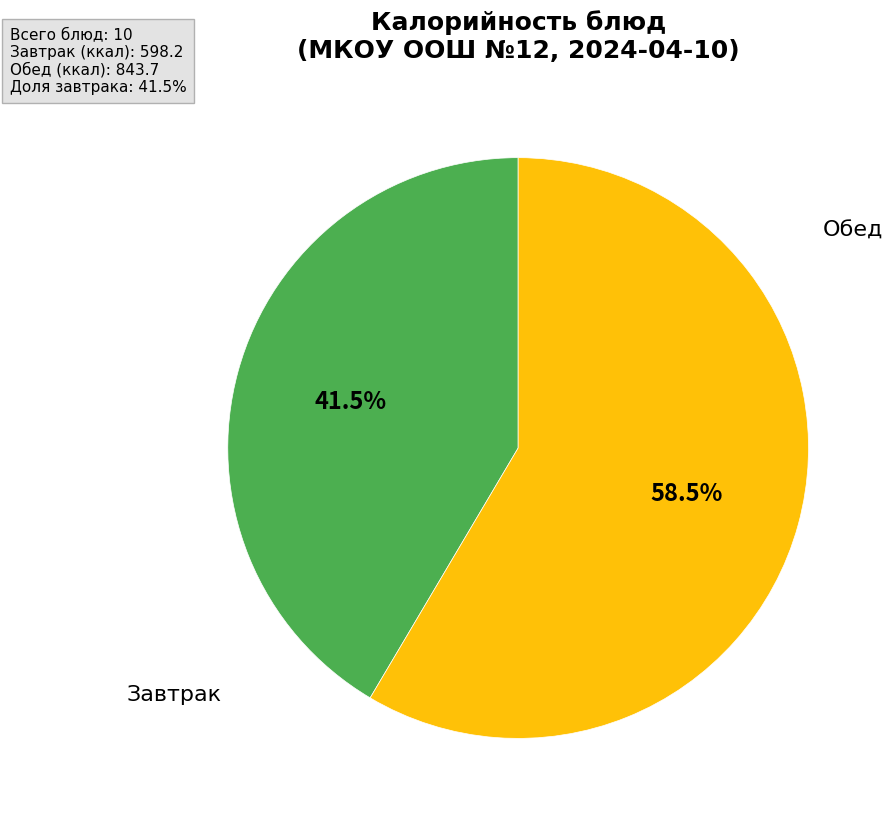

Is there any slice that represents more than half of the pie?

Yes